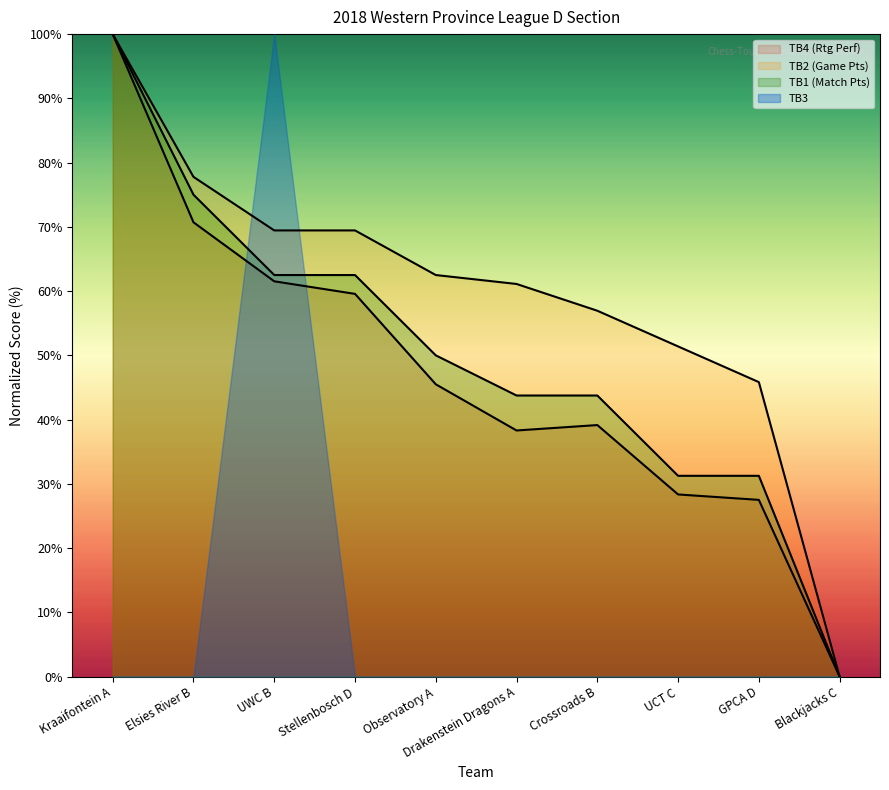

Between Blackjacks C and Crossroads B, which is larger?

Crossroads B